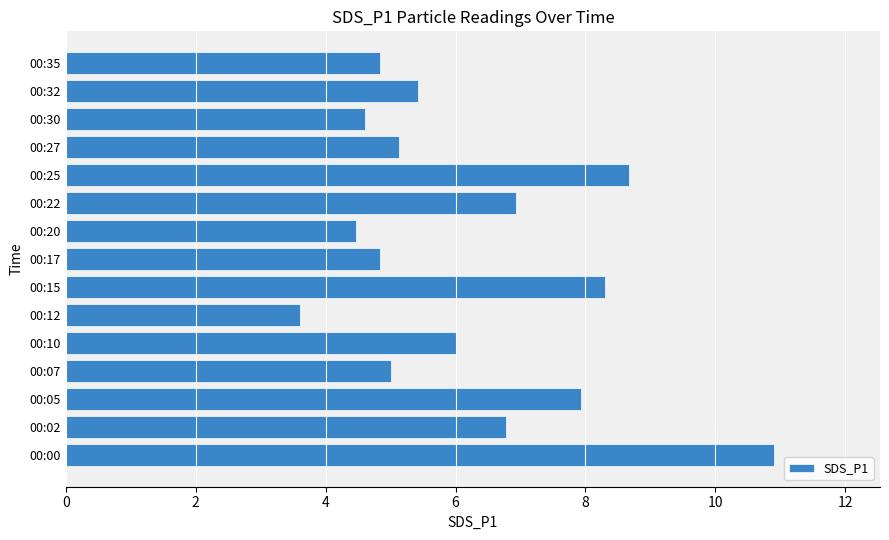

True or false: the data shows 4.8 at 00:17.

True